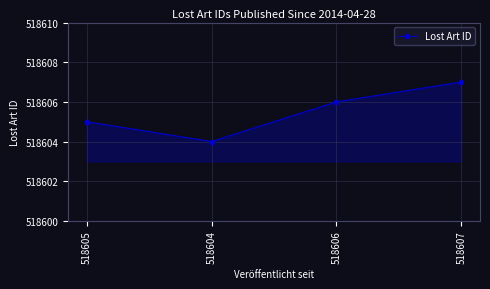

How many lines are shown in the chart?

1